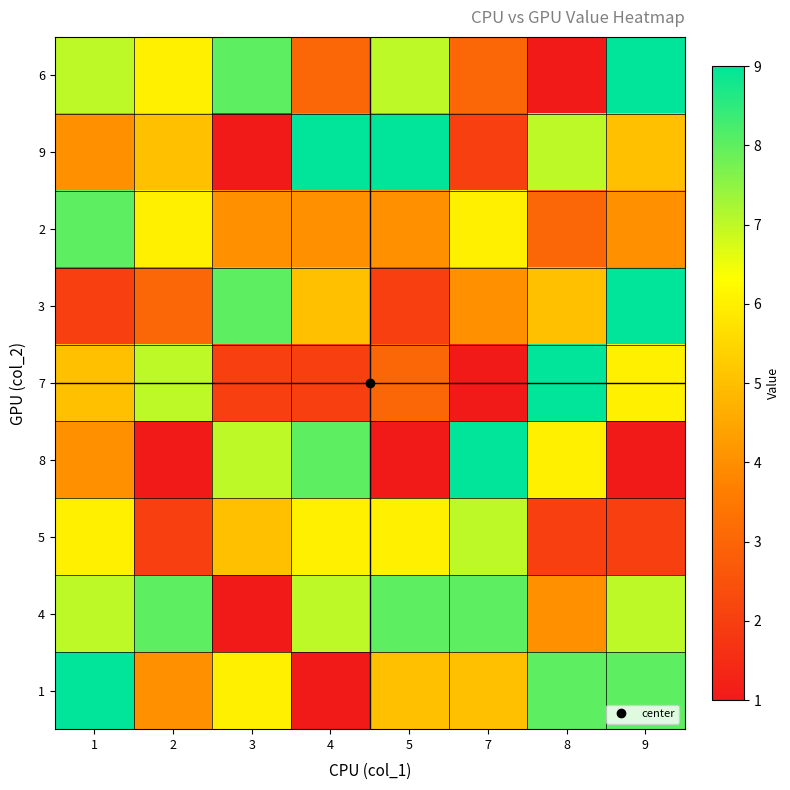

What is the difference between the highest and lowest values at 9?

8